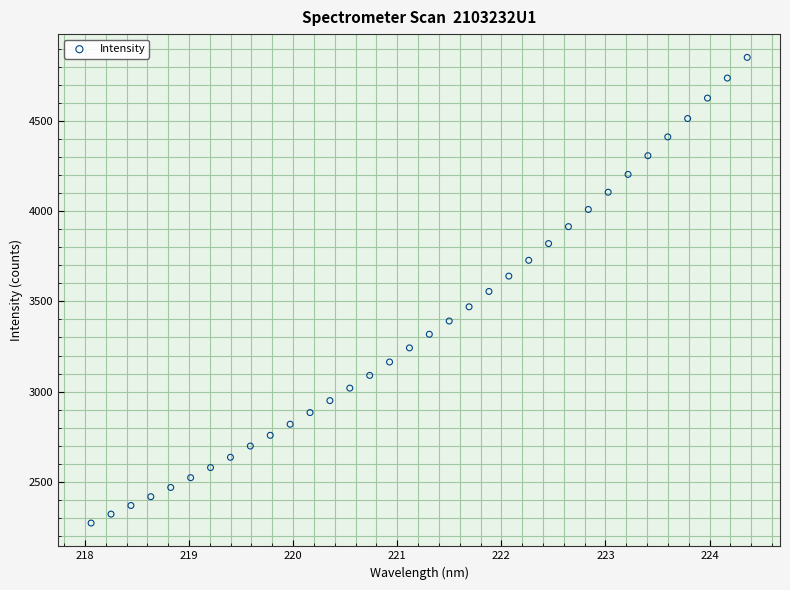

What is the range of X values (max minus min)?

6.3